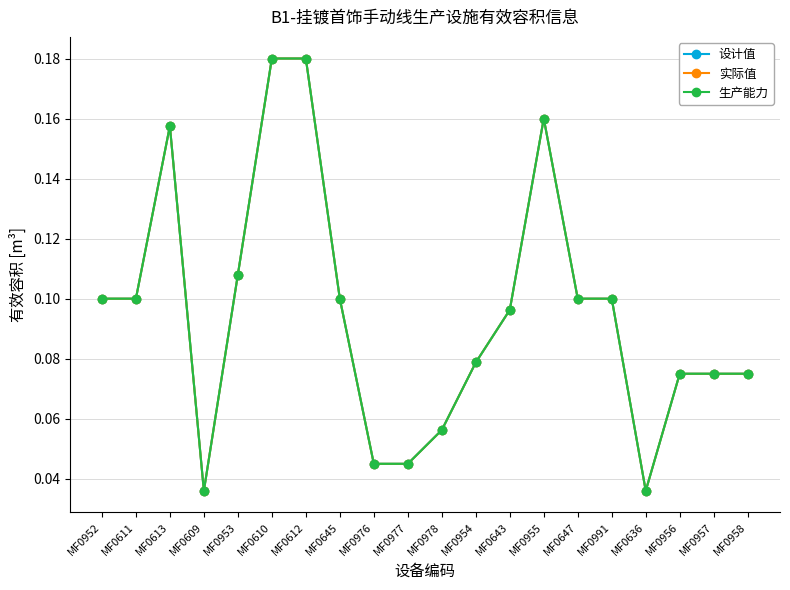

True or false: 设计值 has more than 0 points higher than both neighbors.

True